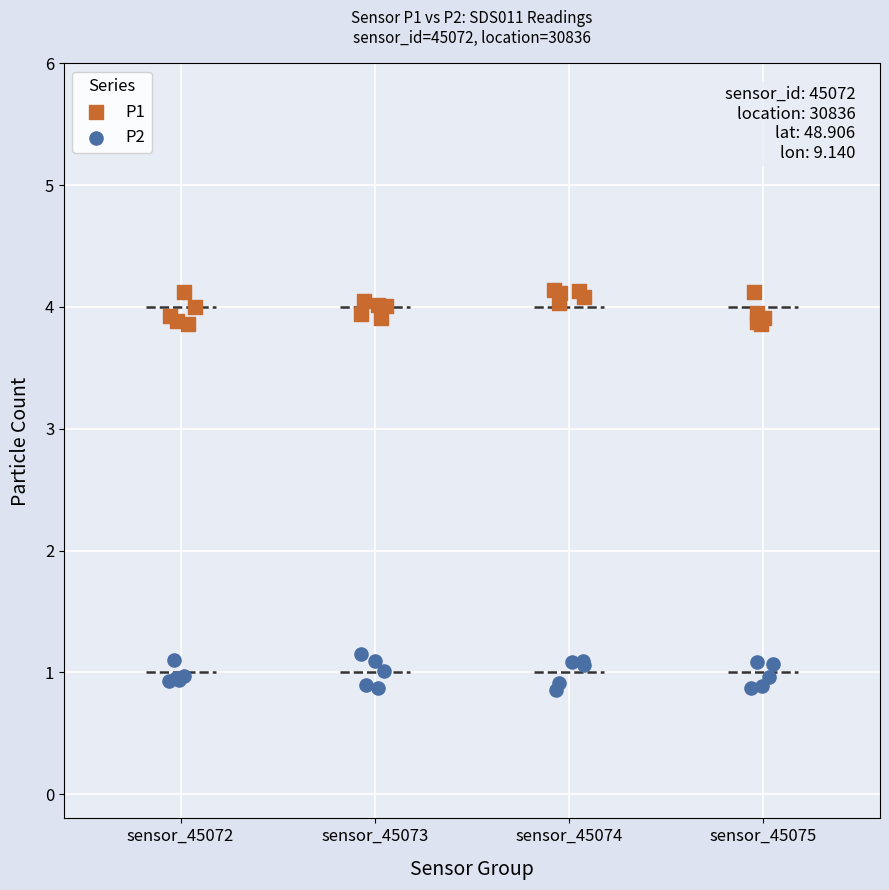

Which series contains the highest Y value?

P1